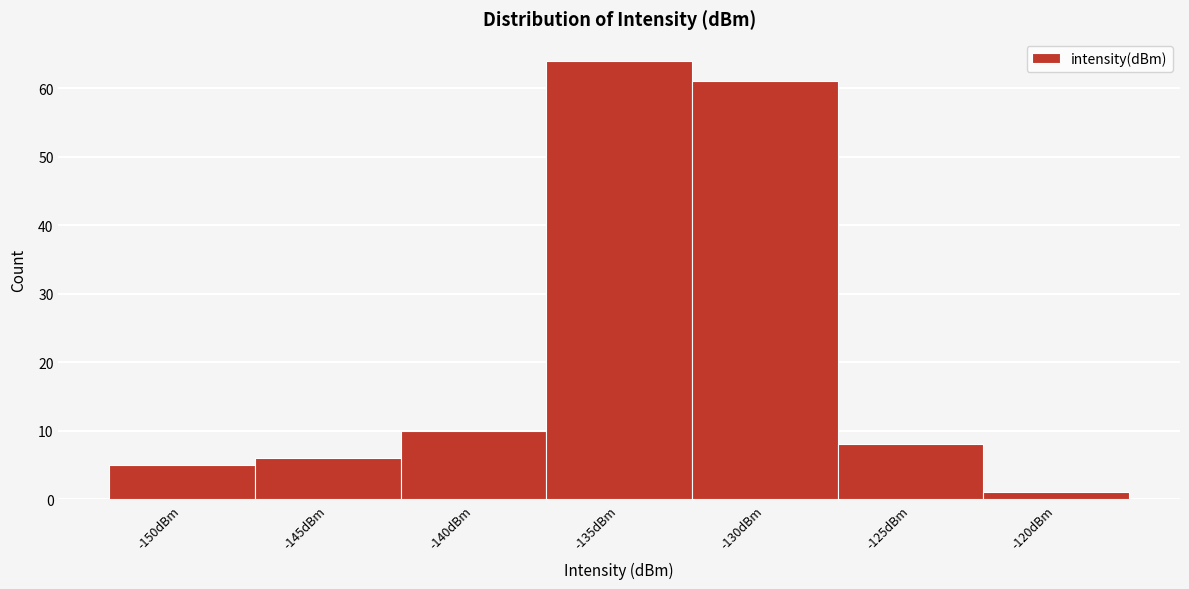

Reading left to right, extract all data points from this chart.

-150dBm=5	-145dBm=6	-140dBm=10	-135dBm=64	-130dBm=61	-125dBm=8	-120dBm=1